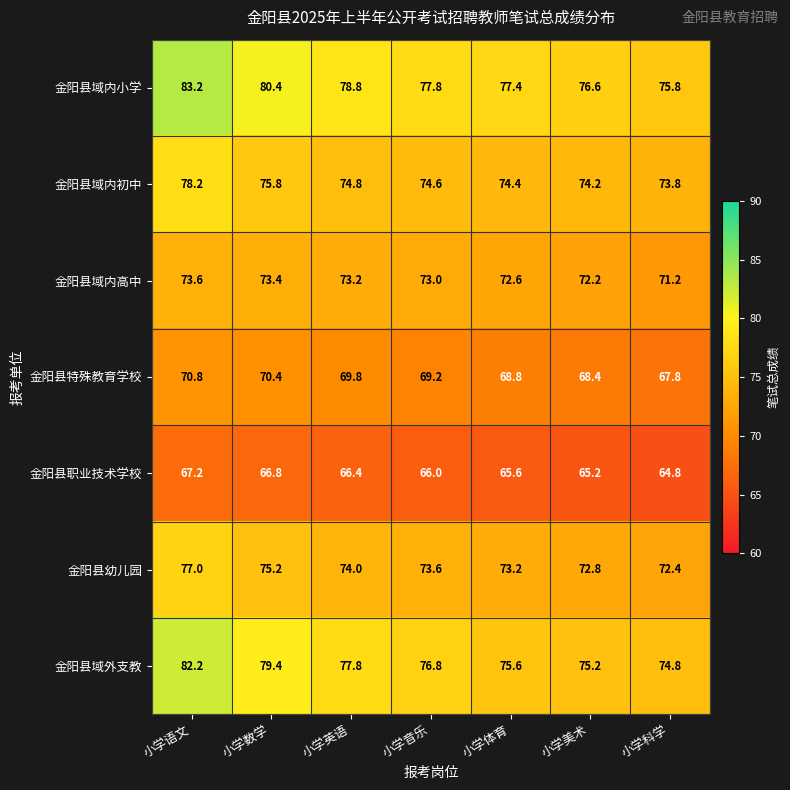

The 金阳县域外支教 series shows 115.3 at 小学数学. True or false?

False